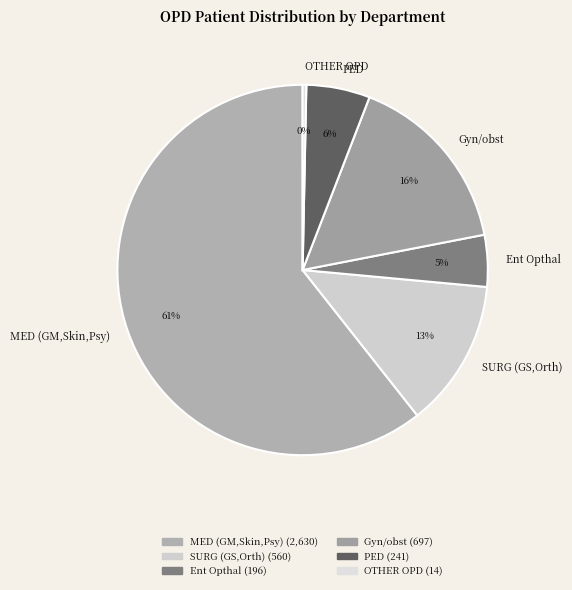

To the nearest percent, what percentage of the pie is PED?

6%